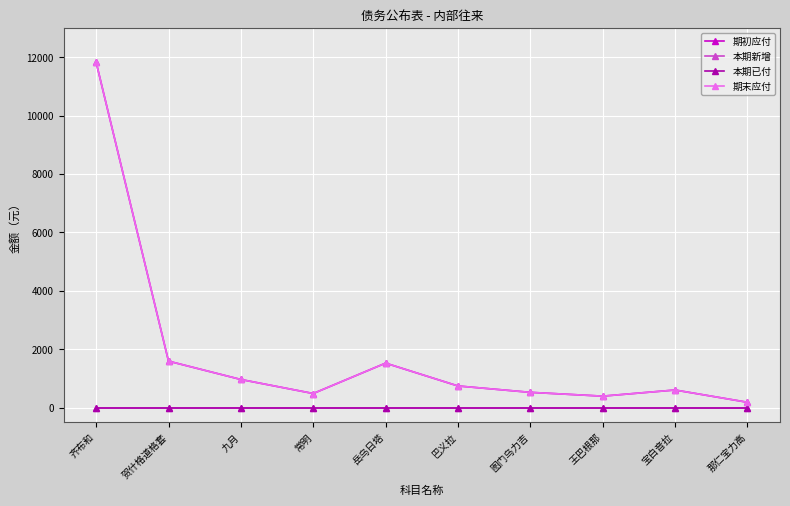

Read the 期末应付 value at 宝白音拉.

600.0